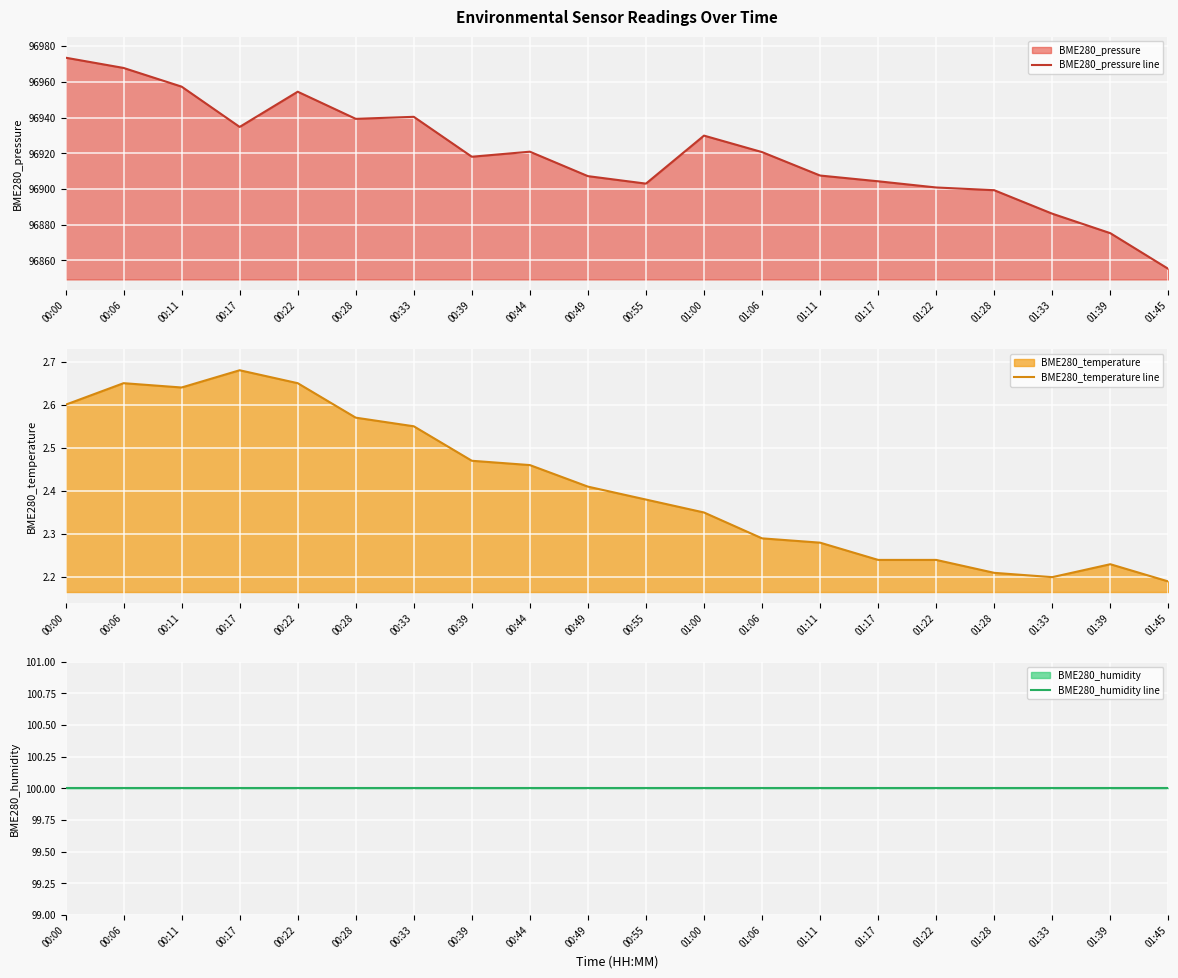

What is the greatest value displayed?

96973.5